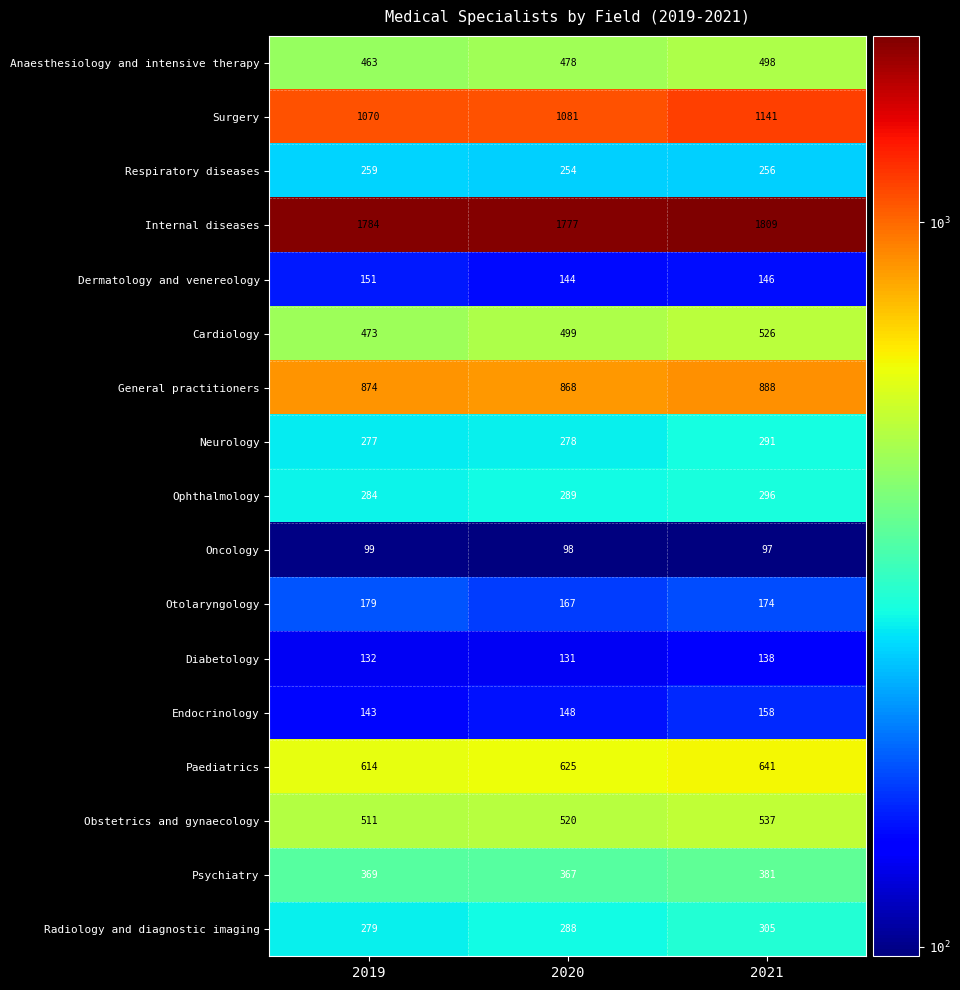

True or false: Dermatology and venereology has a value of 75 at 2021.

False